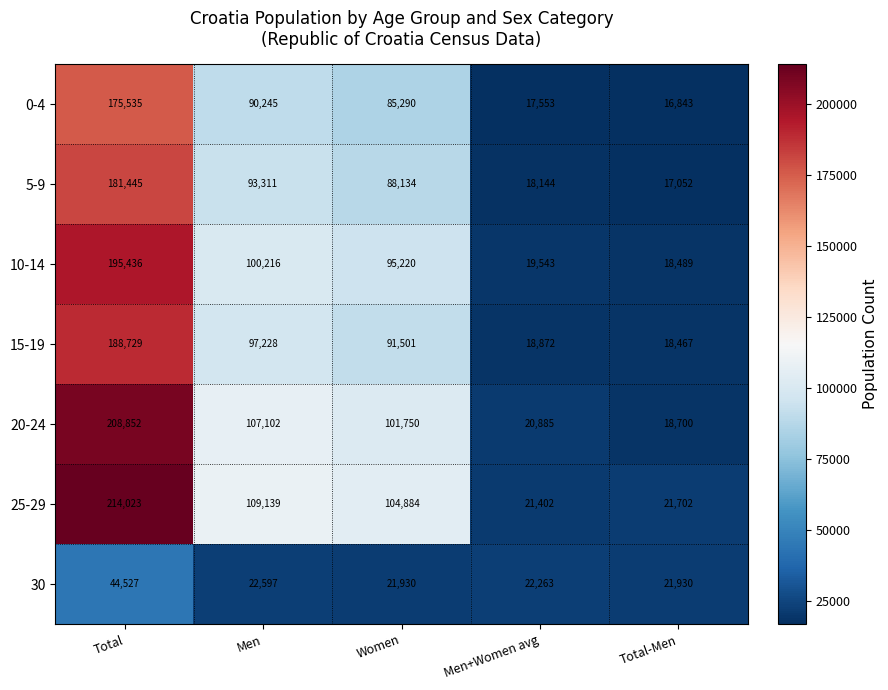

Between Women and Total-Men, which series saw the biggest shift?

25-29